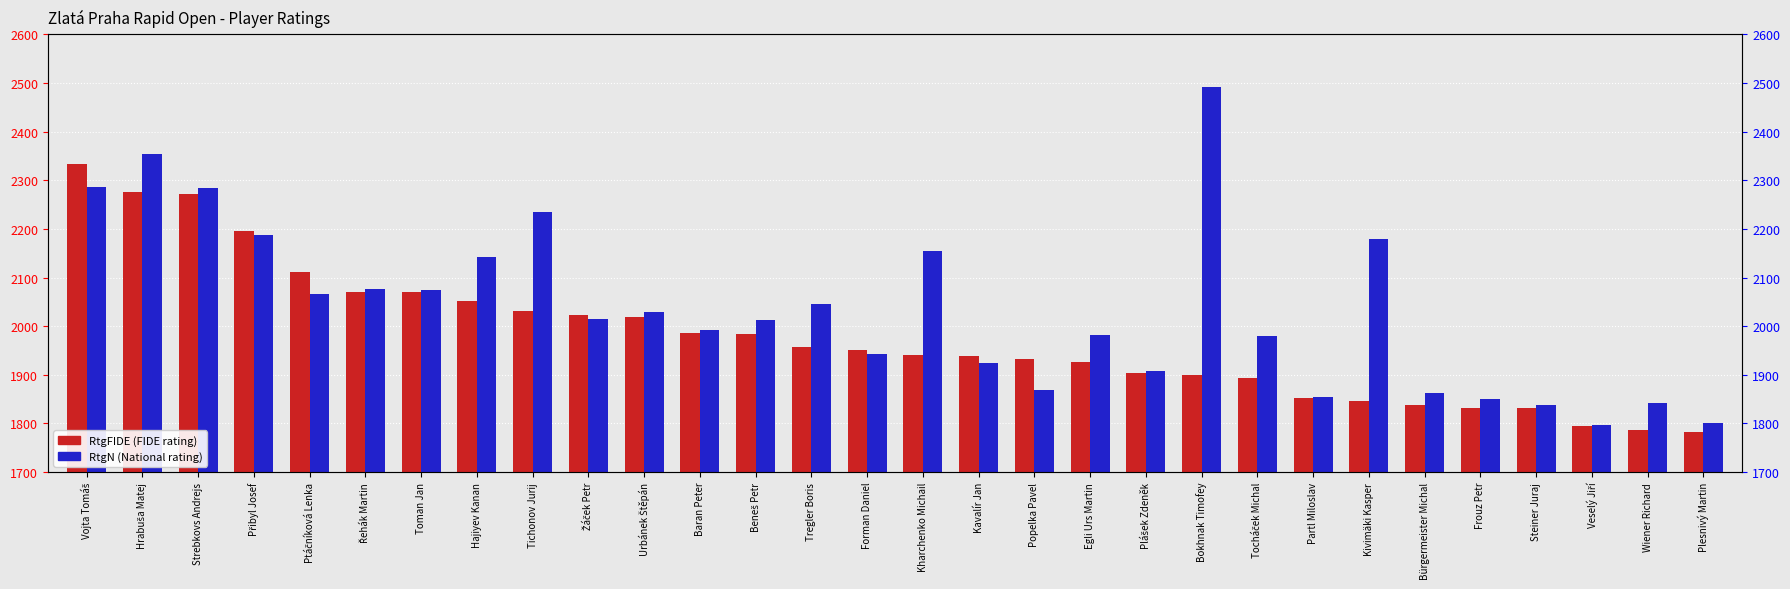

At Forman Daniel, list the series in order from smallest to largest.

RtgN, RtgFIDE